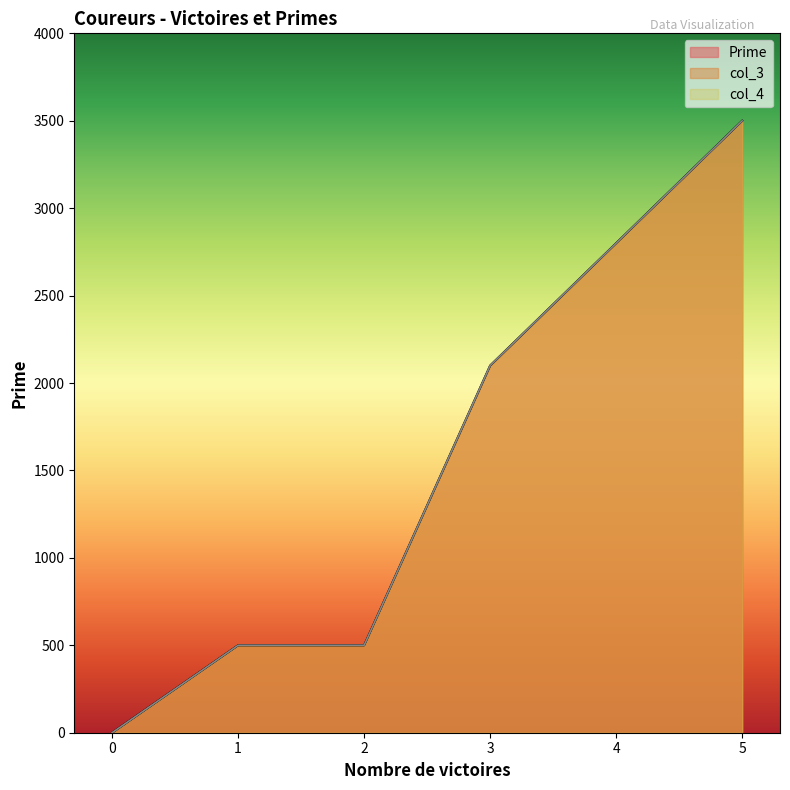

How many interior local valleys does the col_4 series have?

1